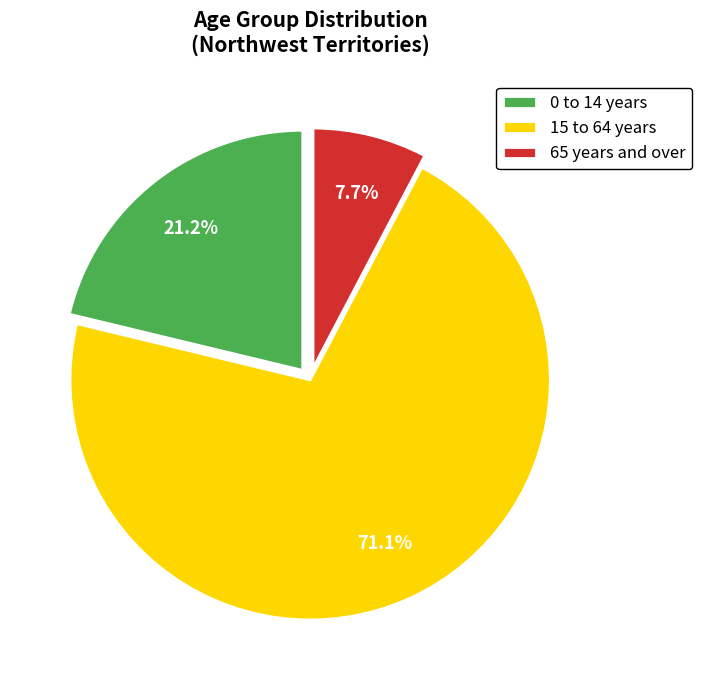

To the nearest percent, what is the combined percentage of 65 years and over and 15 to 64 years?

79%